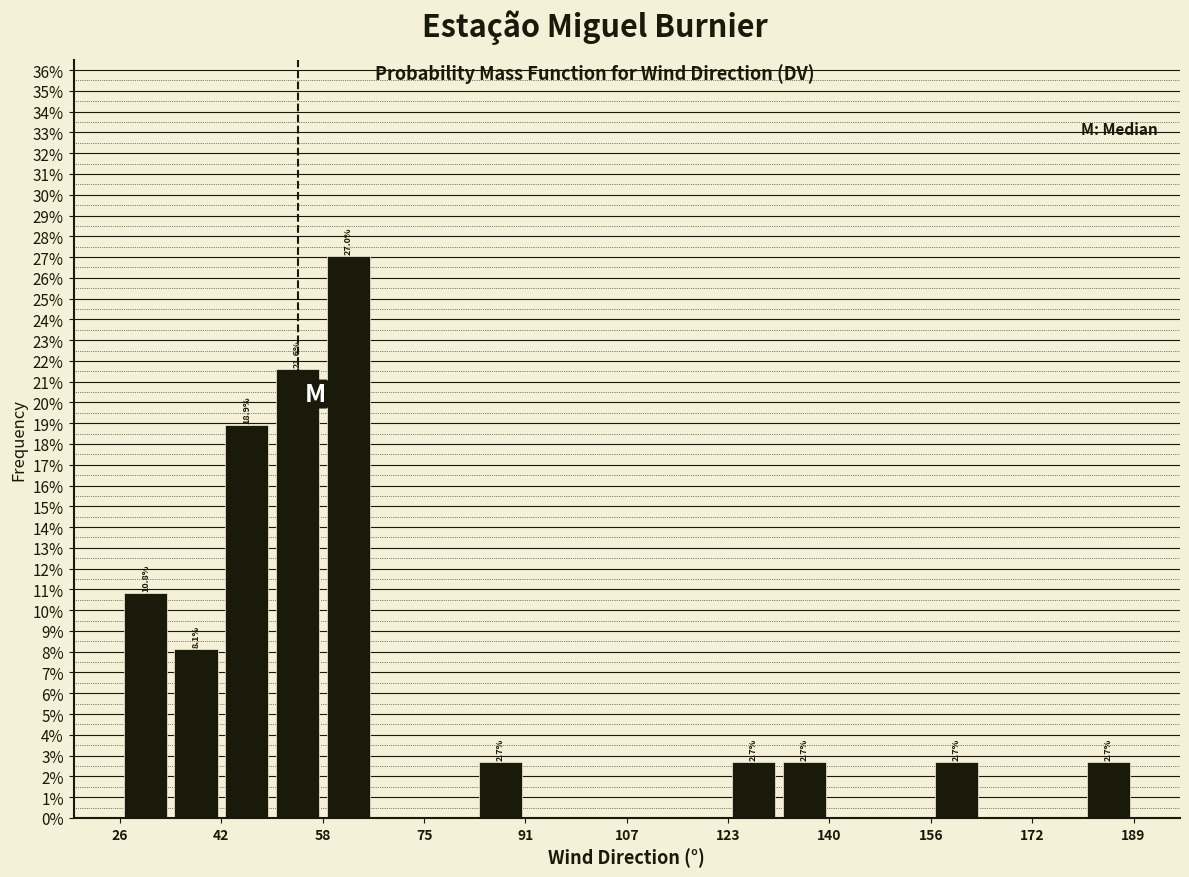

Over which range of the x-axis is the bar tallest?

58 to 66